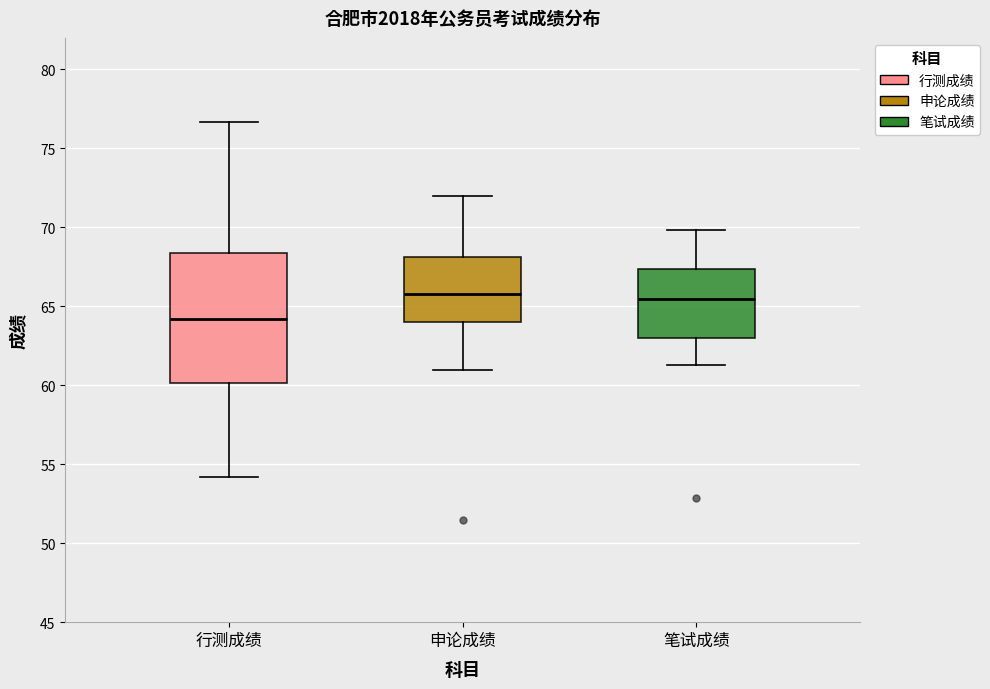

Reading left to right, transcribe this box plot: for each box, give where its median line is, the range the box spans, and where its two whiskers end, as read against the y-axis. The values are not printed on the chart, so give them approximately, as read against the axis.

行测成绩: median 64.0, box 60.0 to 68.5, whiskers 54.0 to 76.5
申论成绩: median 66.0, box 64.0 to 68.0, whiskers 61.0 to 72.0
笔试成绩: median 65.5, box 63.0 to 67.5, whiskers 61.5 to 70.0